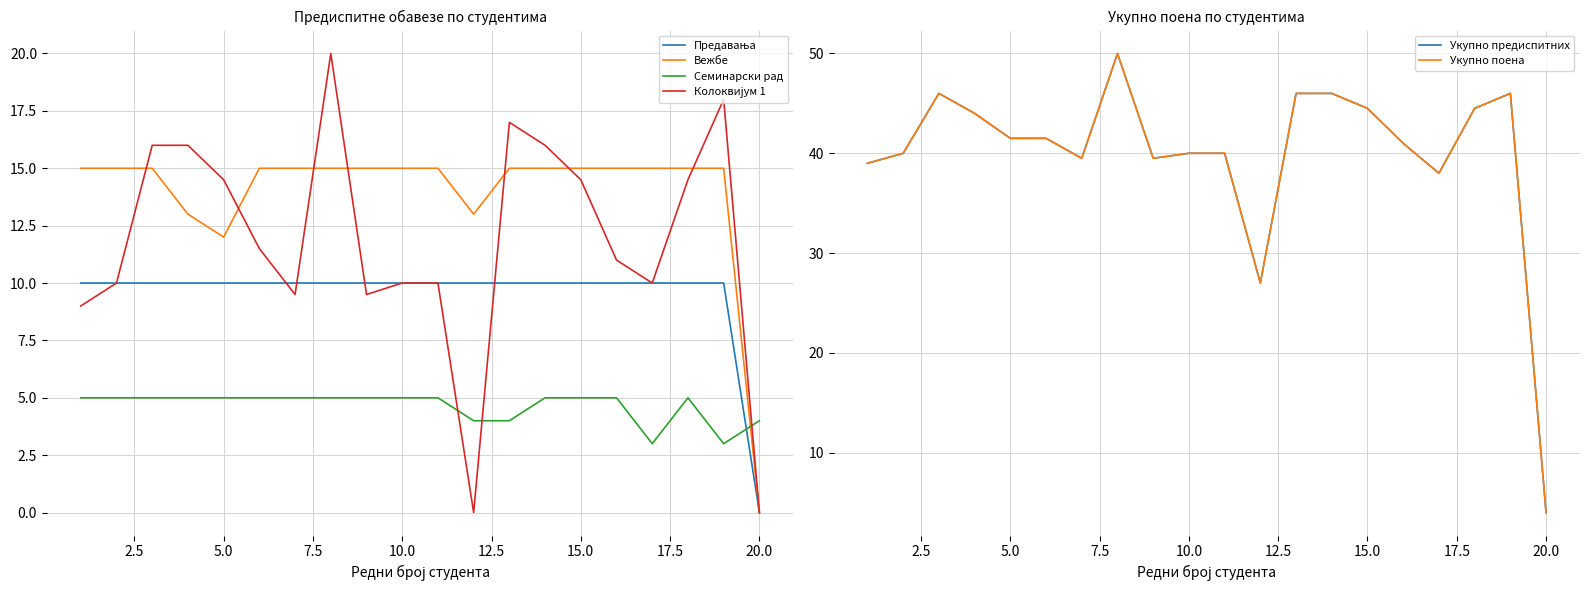

How many interior local valleys does the Укупно поена series have?

4